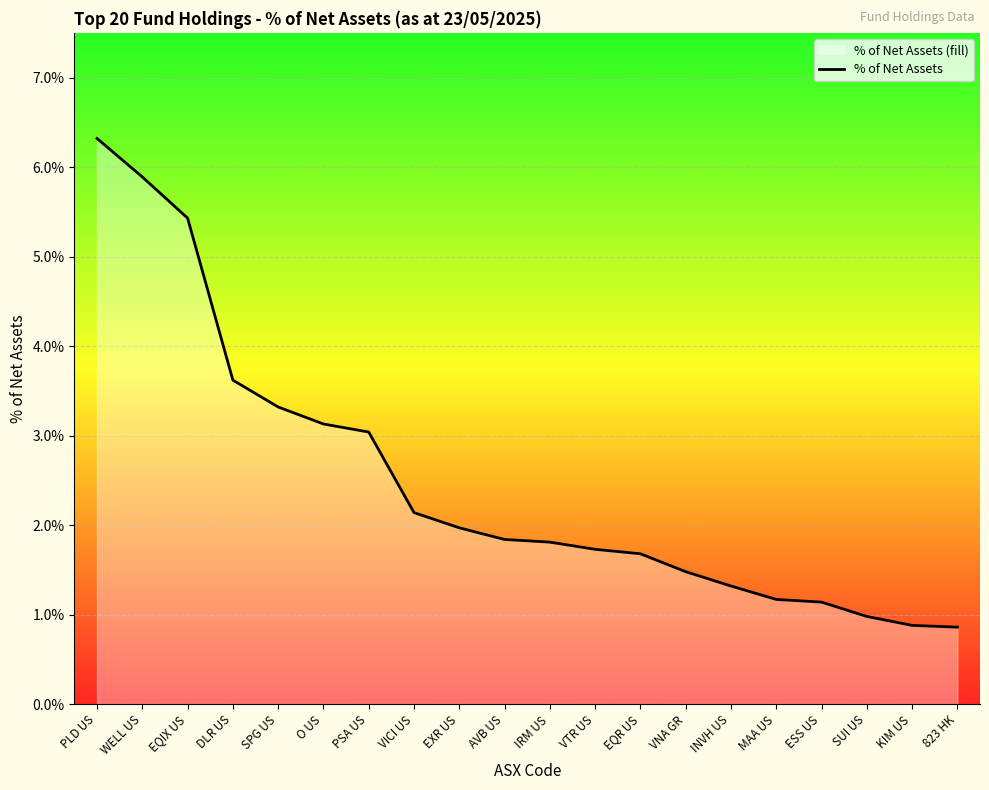

What is the difference between the values at DLR US and AVB US?

1.8